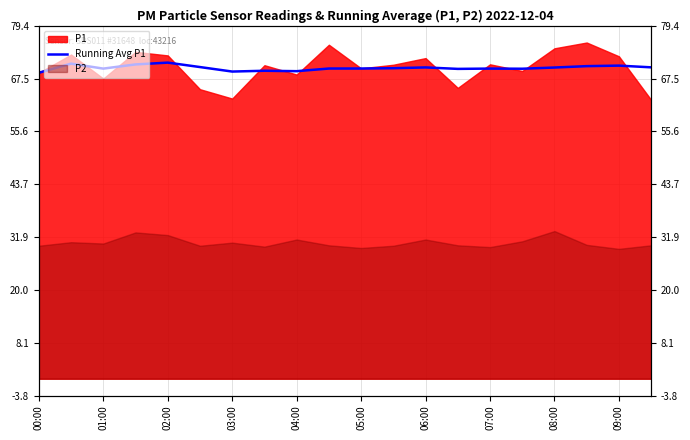

What is the value of the 18th point from the left?

70.3